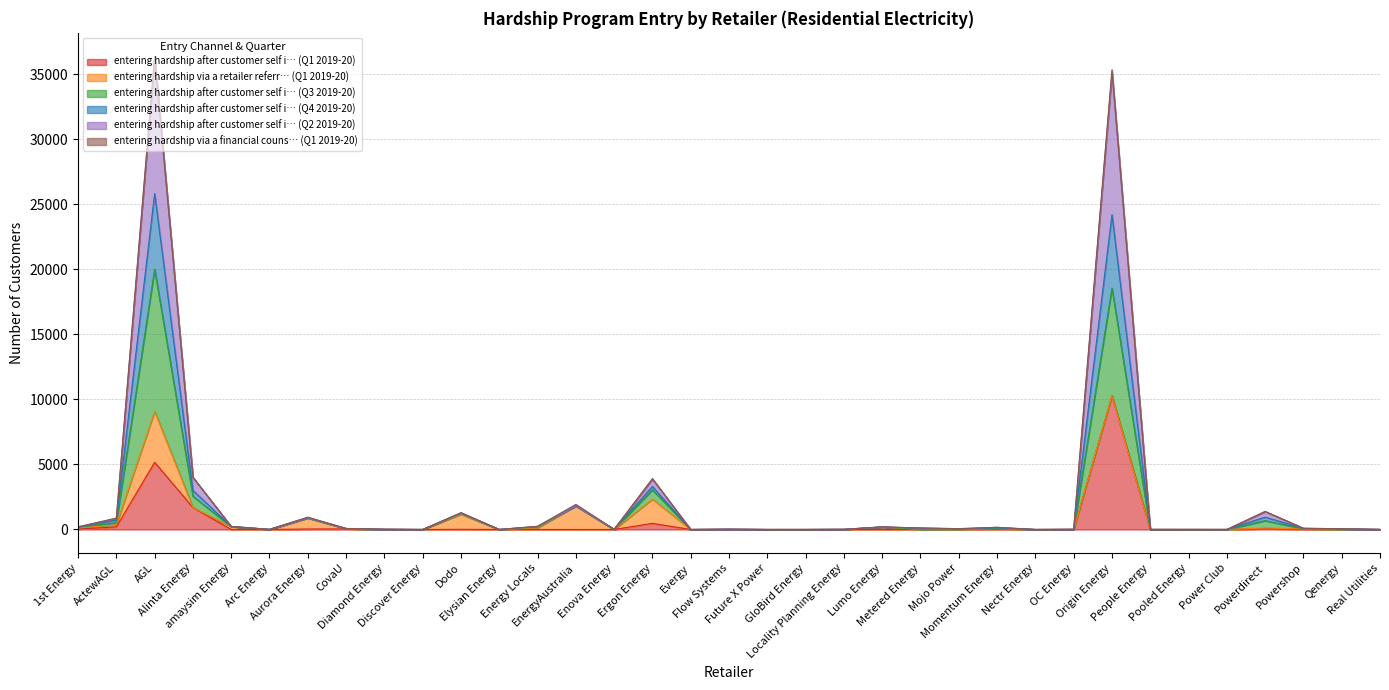

Where is the first local minimum for entering hardship after customer self i… (Q2 2019-20)?

Arc Energy